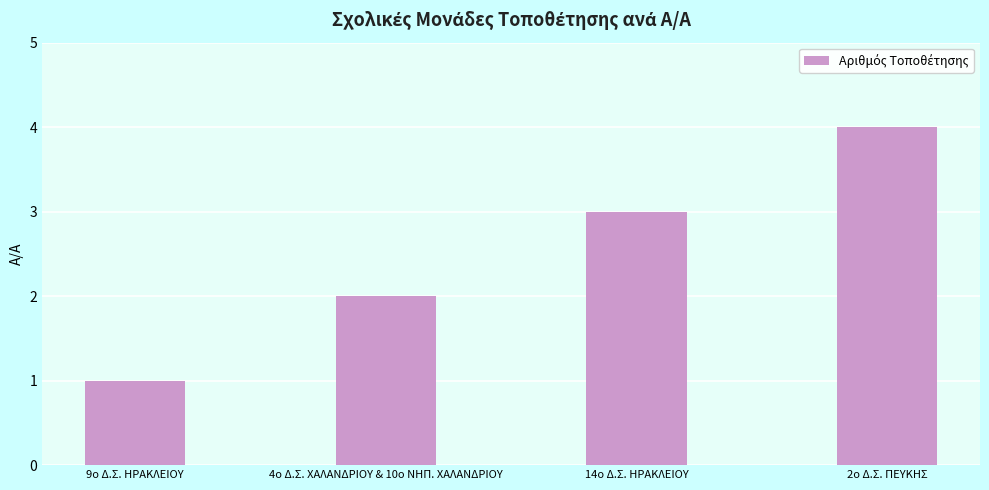

What is the sum of all values?

10